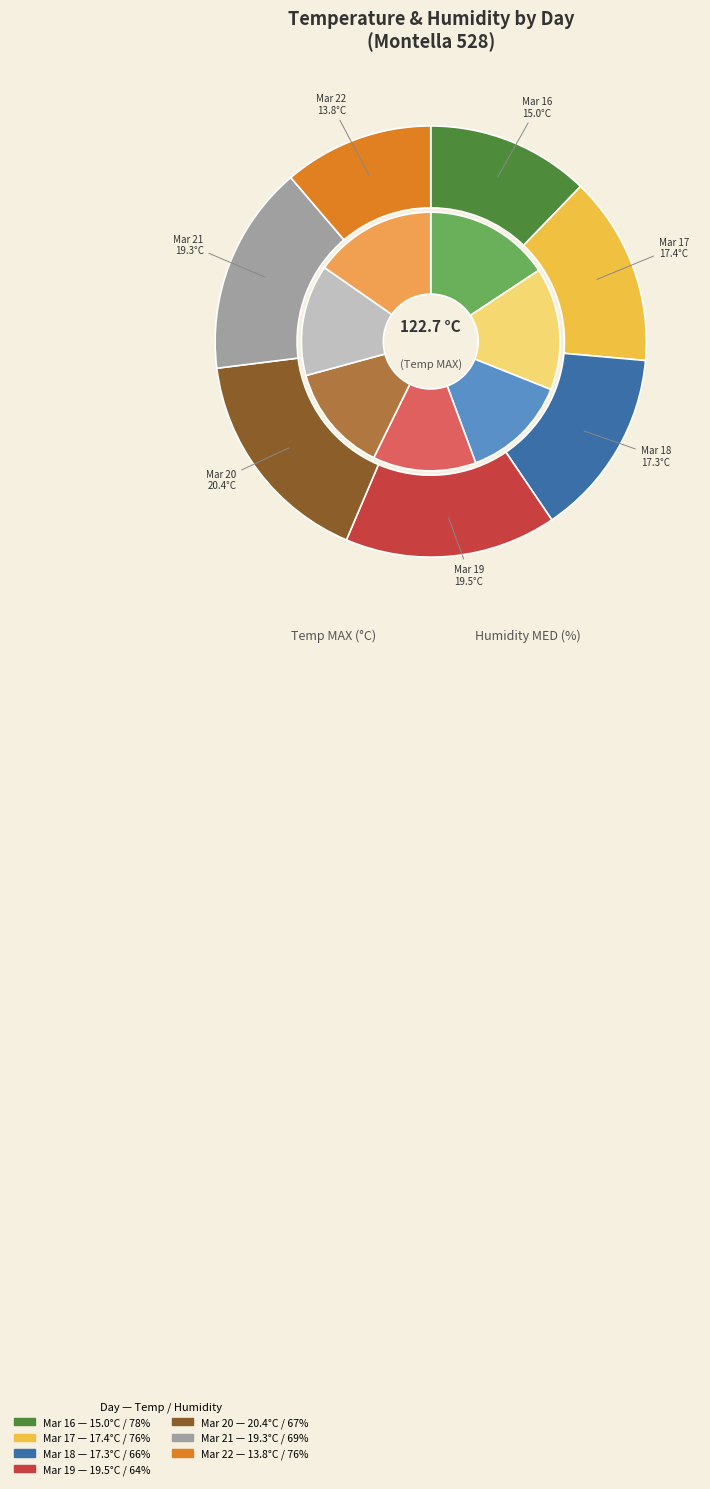

To the nearest percent, what percentage of the pie is 2020-03-19?

16%